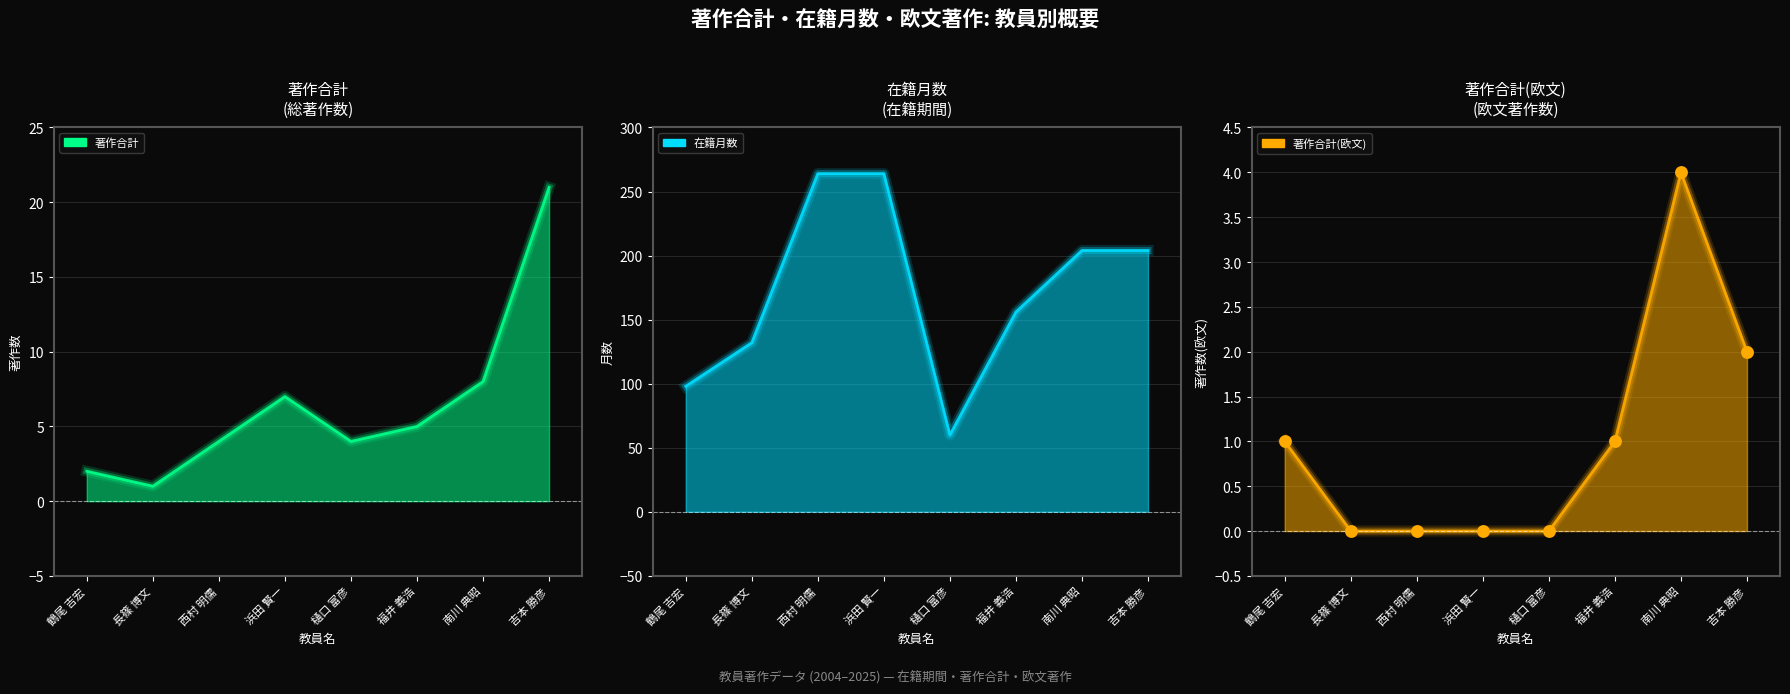

Is the value of 著作合計 at 鶴尾 吉宏 greater than the value of 在籍月数 at 福井 義浩?

No